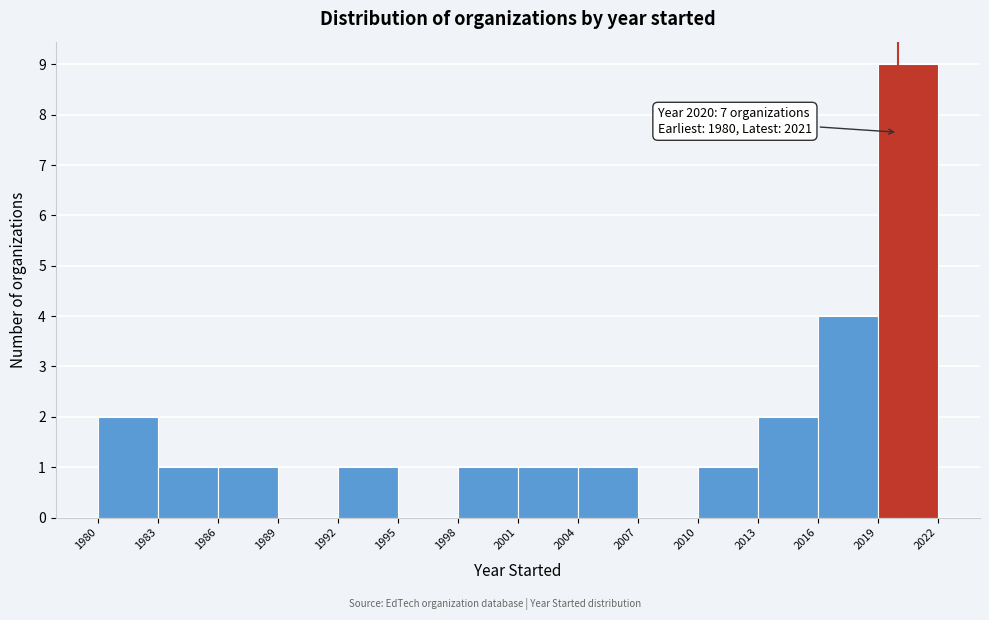

Which range on the x-axis has the tallest bar?

2019 to 2022